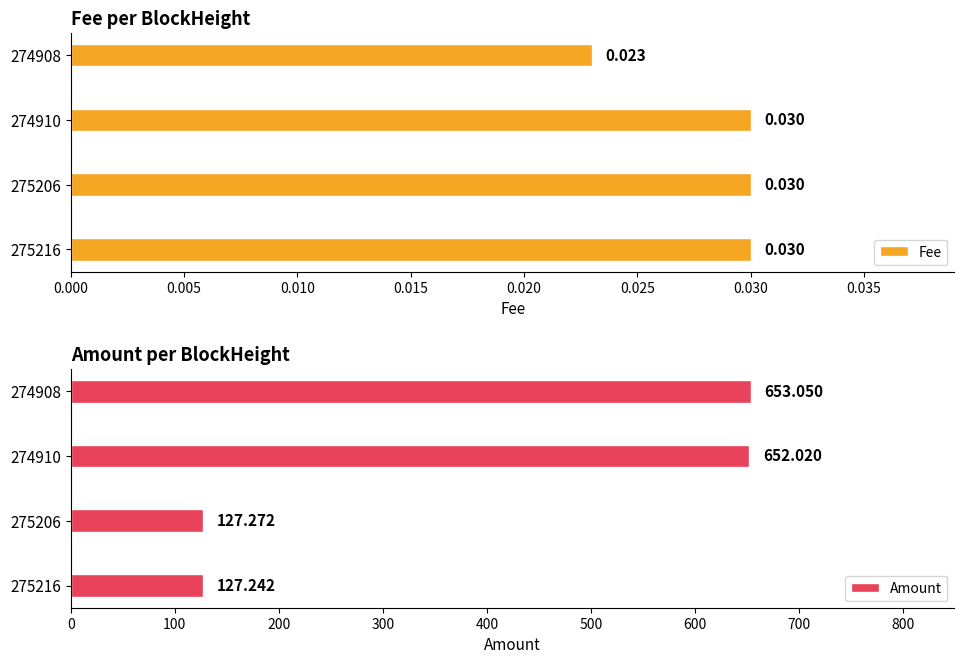

What are all the series names shown in the legend?

Fee, Amount